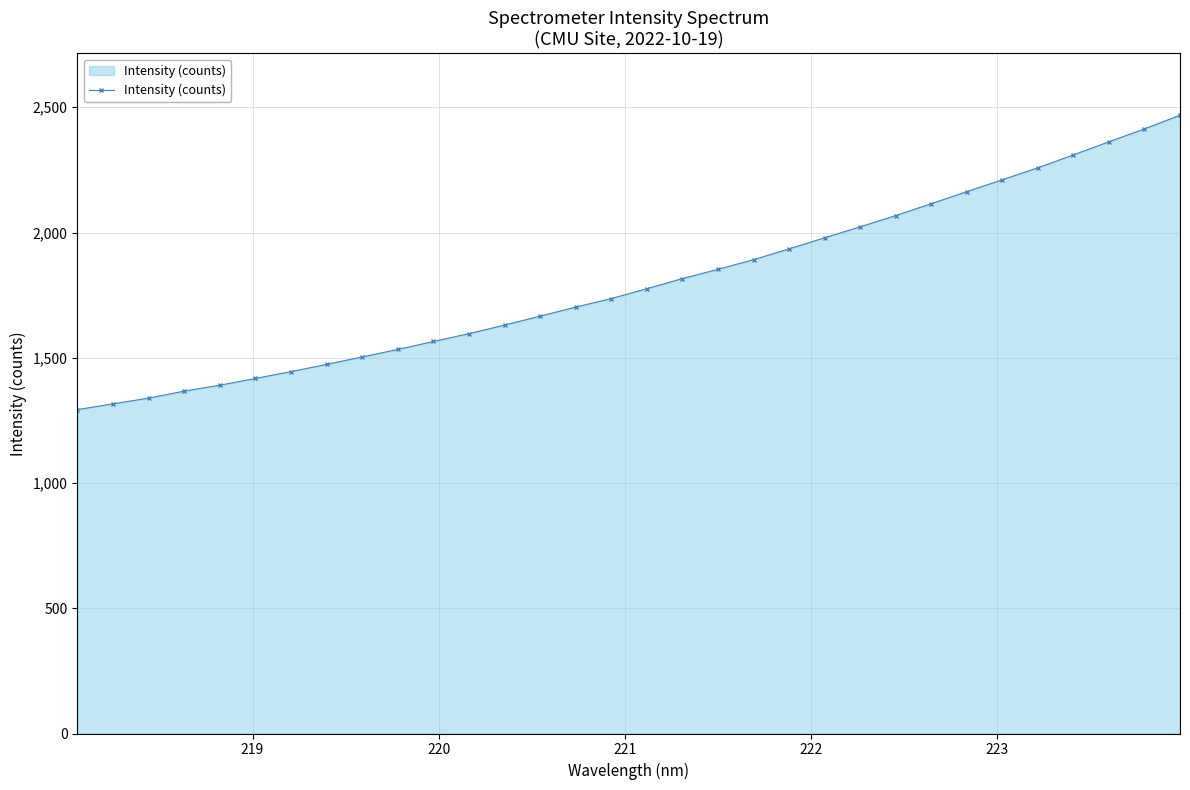

How many lines are shown in the chart?

1